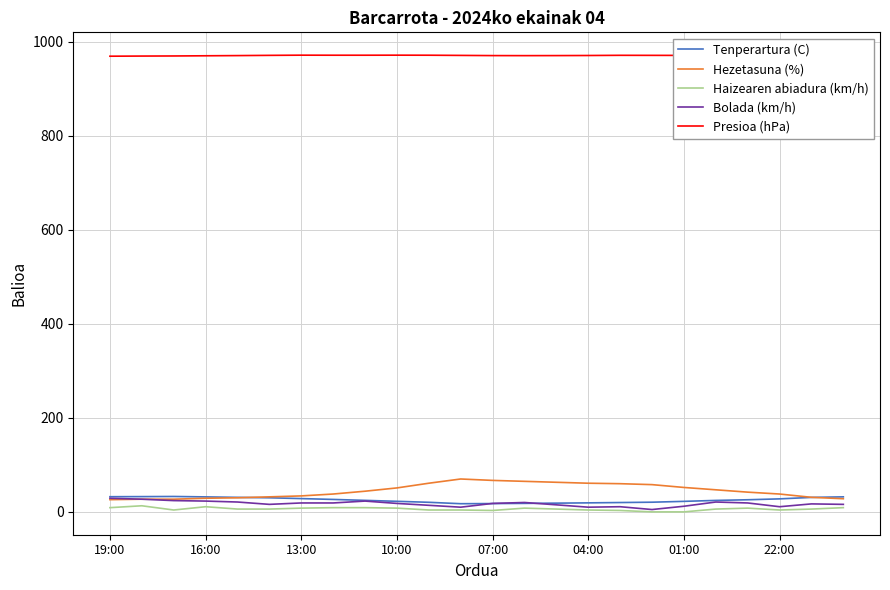

Where is the first local minimum for Tenperartura (C)?

11